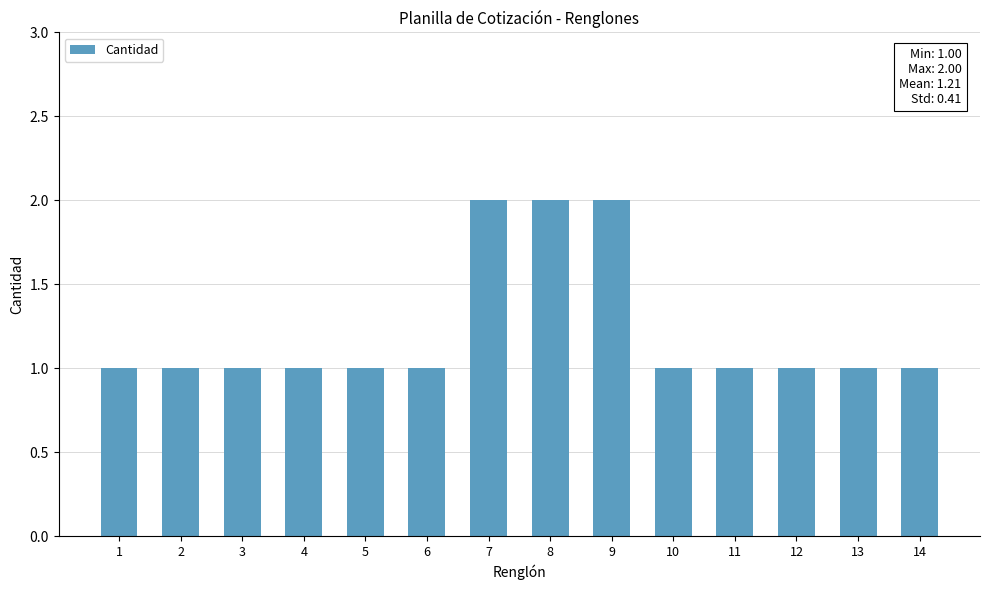

What is the value of the 10th bar from the left?

1